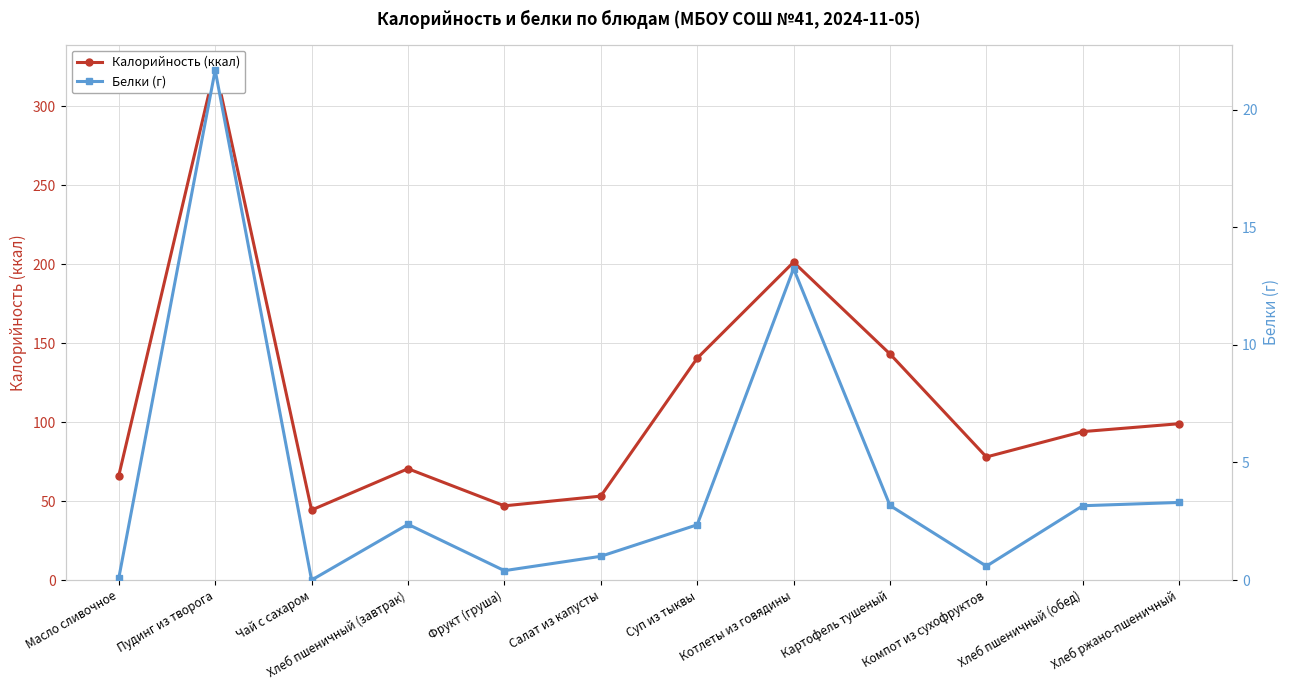

What is the highest value of the Белки (г) series?

21.7